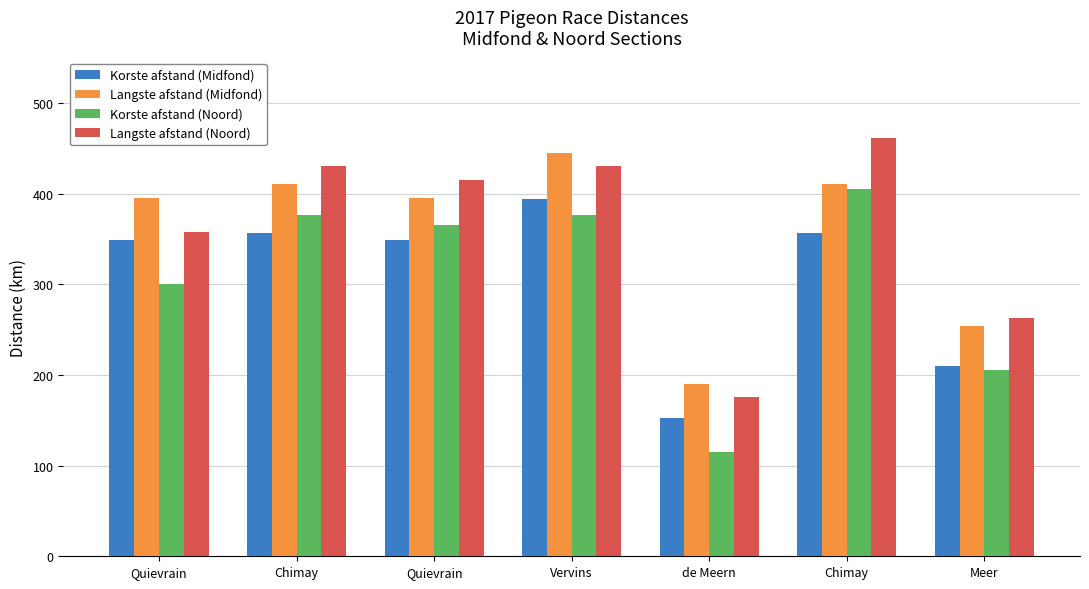

What are all the series names shown in the legend?

Korste afstand (Midfond), Langste afstand (Midfond), Korste afstand (Noord), Langste afstand (Noord)